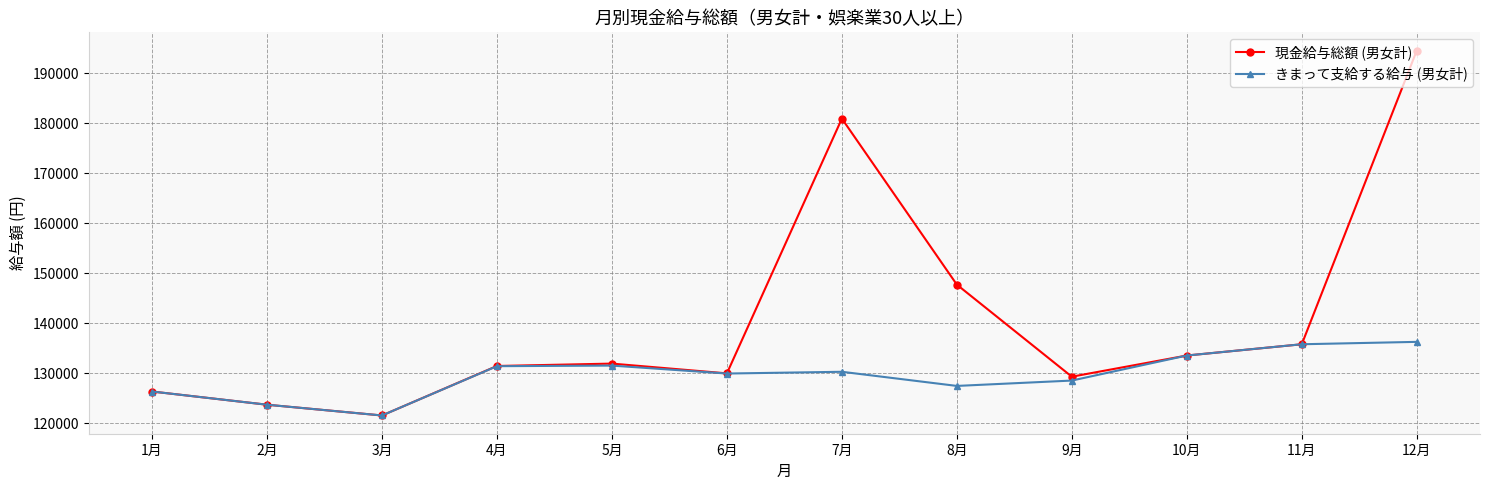

What is the value of the 現金給与総額 (男女計) point at the 5th from the left?

131909